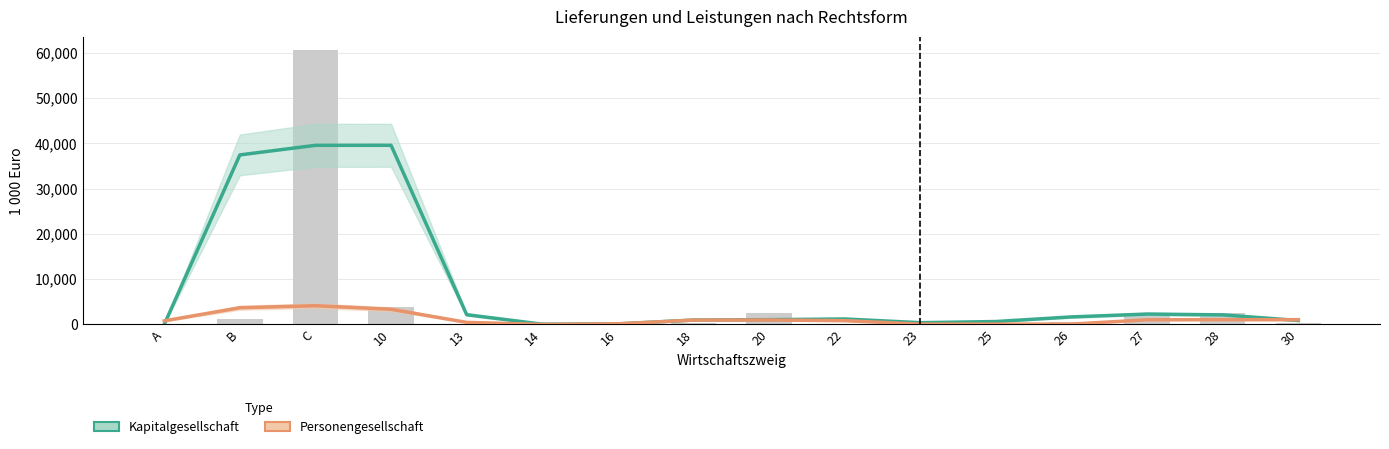

How many positive values does the Personengesellschaft series have?

15